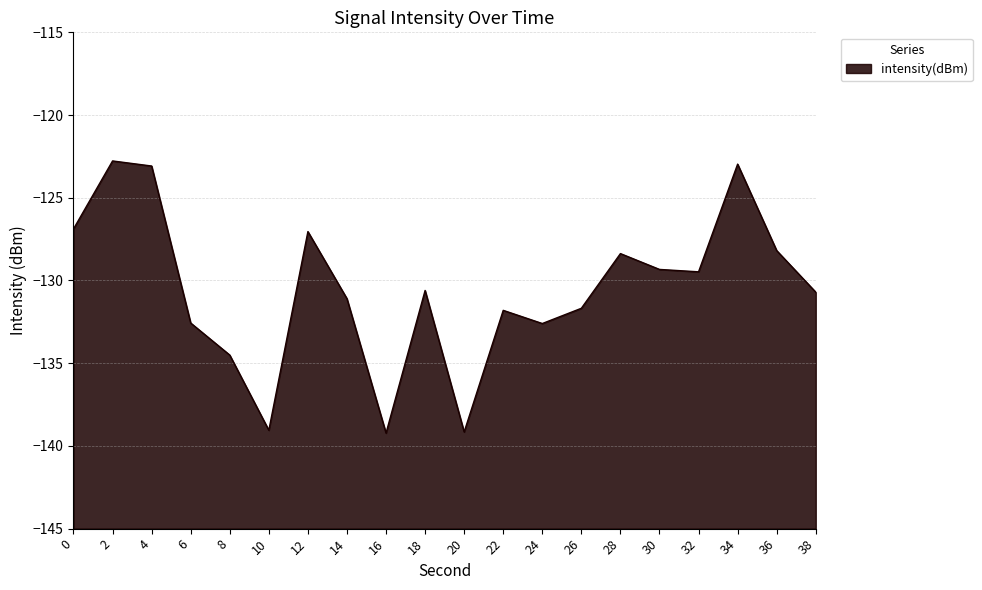

True or false: the data shows -132.6 at 6.

True